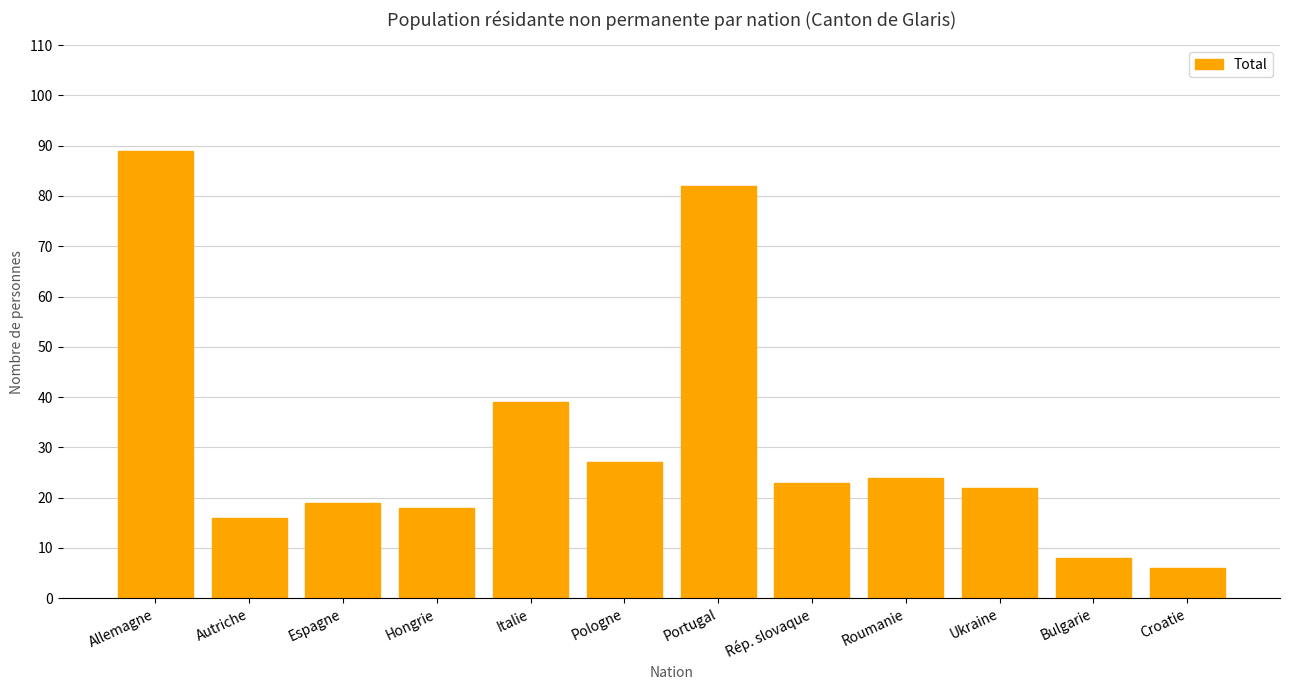

What is the label of the 10th bar from the left?

Ukraine